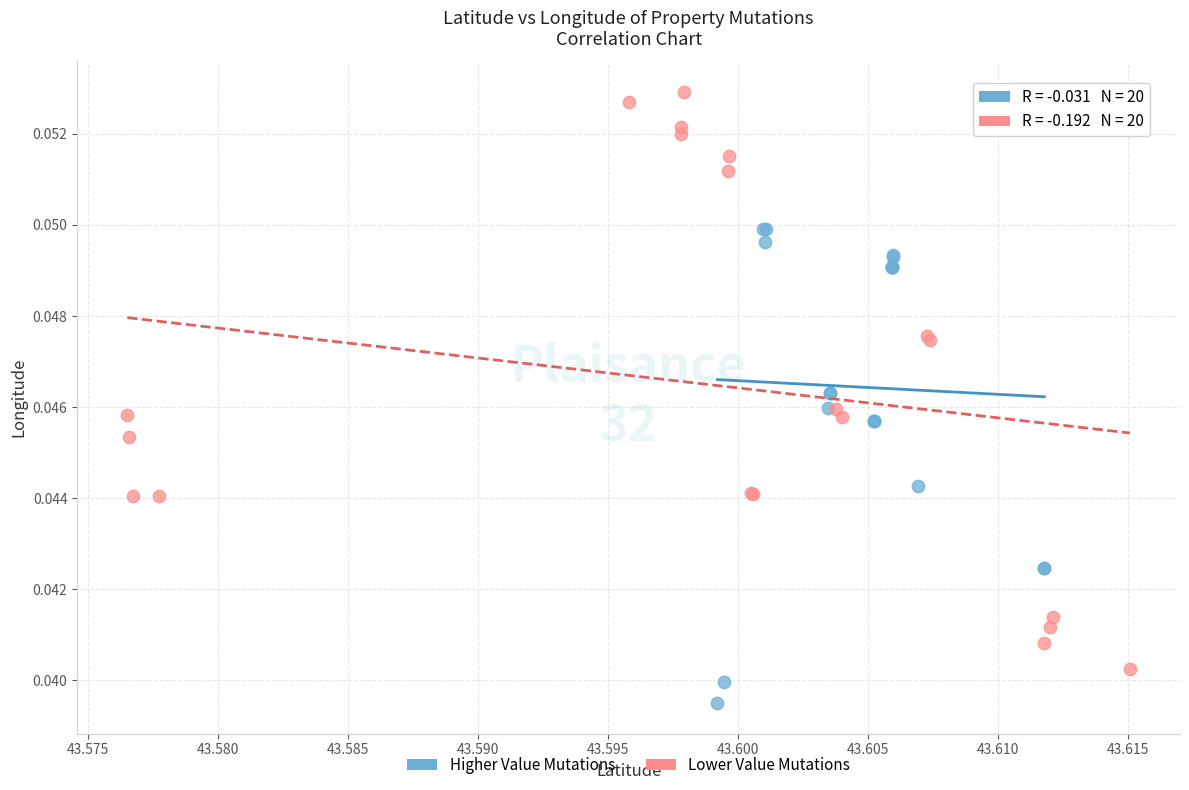

Which series contains the highest Y value?

Lower Value Mutations